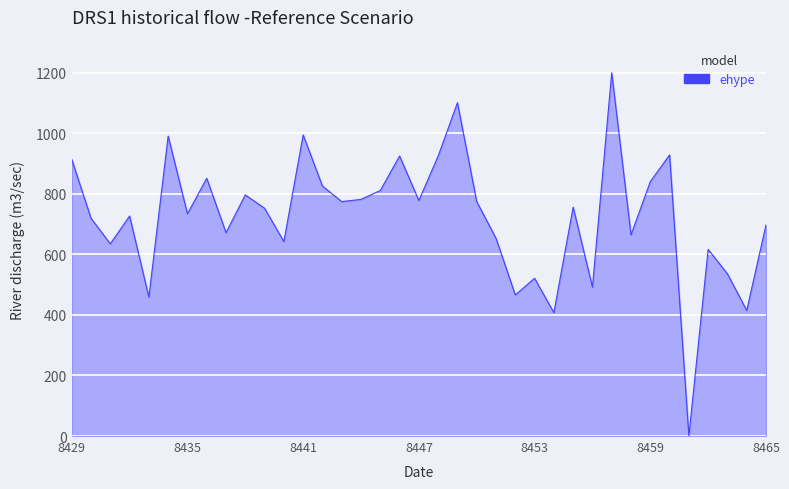

What is the difference between the maximum and minimum values?

1200.0